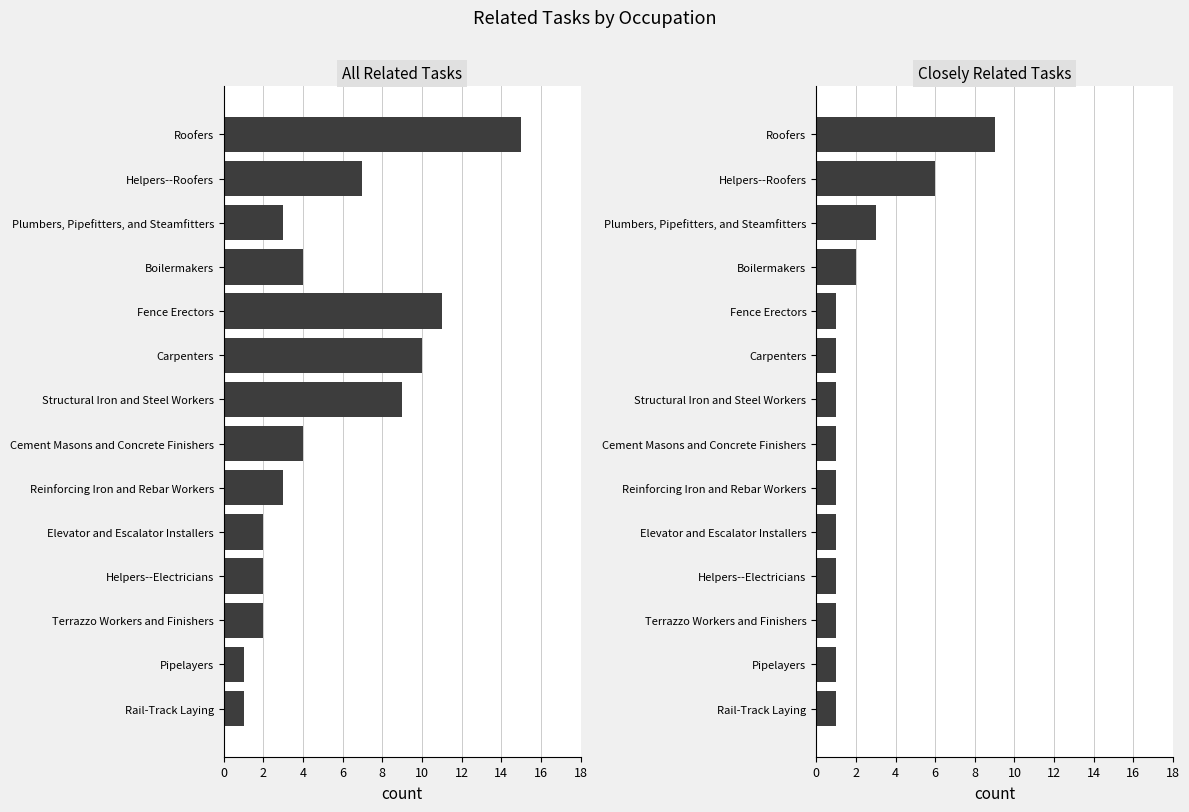

At Carpenters, list the series in order from largest to smallest.

All Related Tasks, Closely Related Tasks